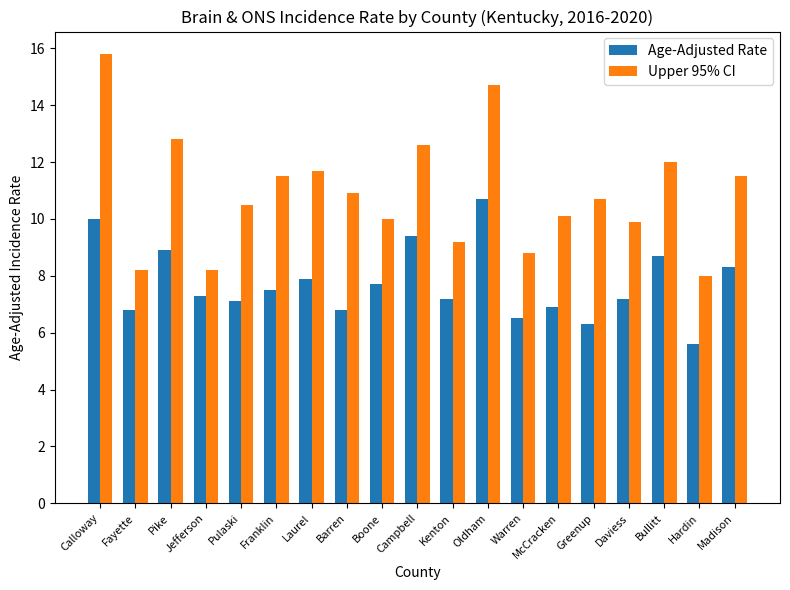

What is the minimum value for Age-Adjusted Rate?

5.6